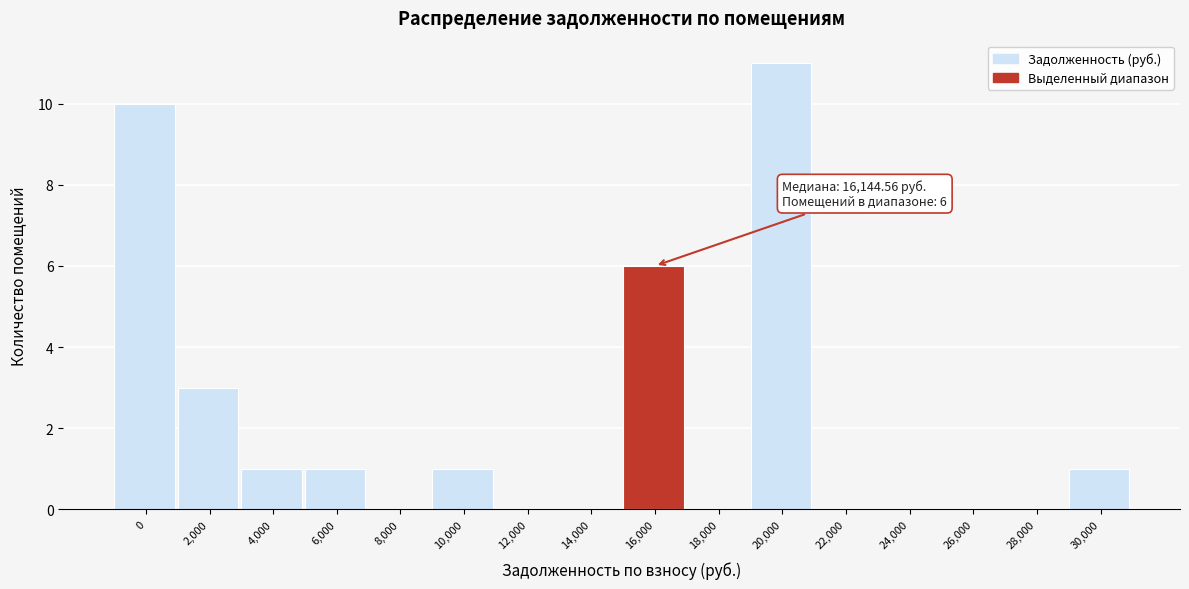

Reading left to right, transcribe all the data shown in this chart.

0=10	2,000=3	4,000=1	6,000=1	8,000=0	10,000=1	12,000=0	14,000=0	16,000=6	18,000=0	20,000=11	22,000=0	24,000=0	26,000=0	28,000=0	30,000=1